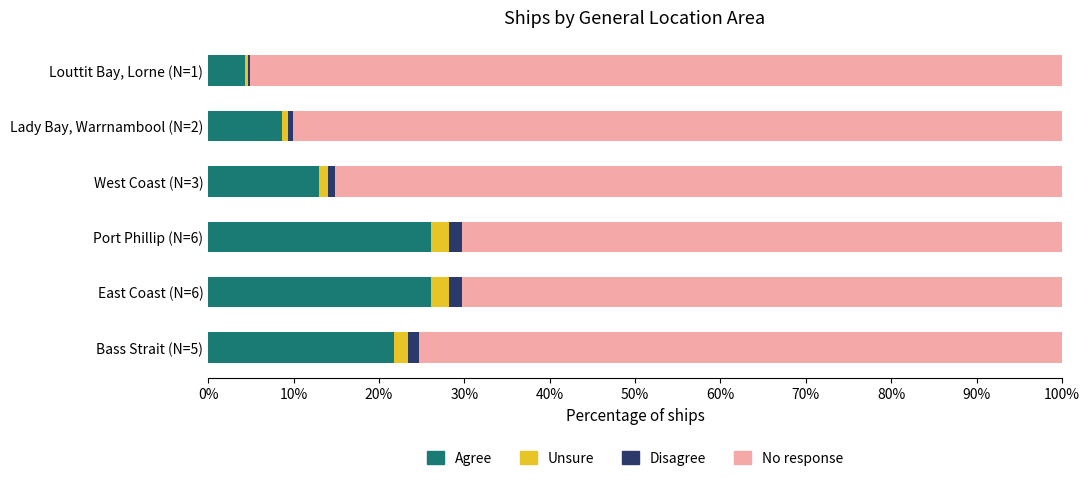

What are all the series names shown in the legend?

Agree, Unsure, Disagree, No response